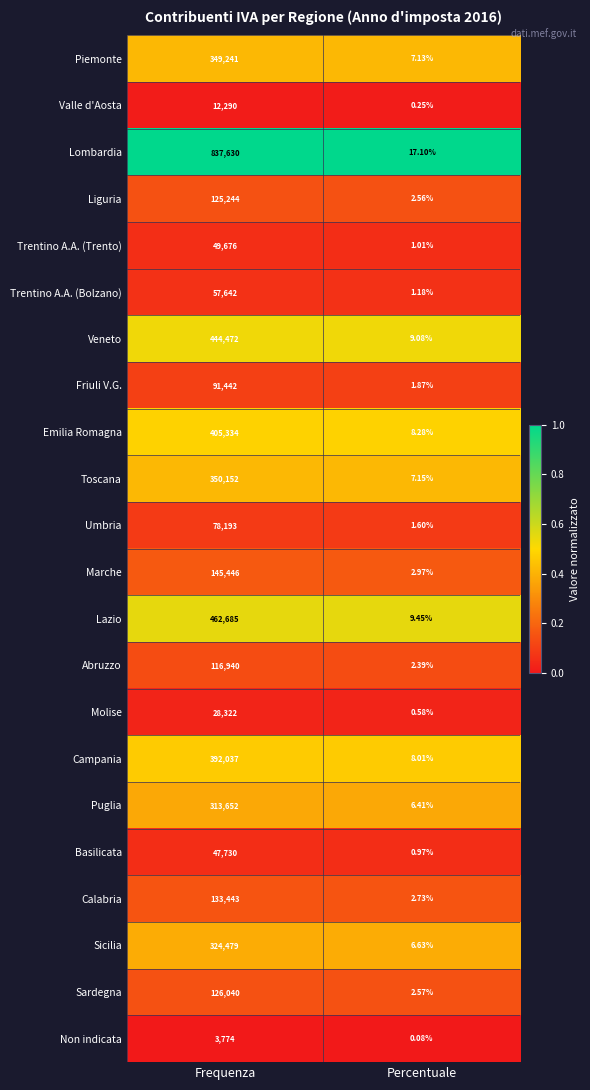

Which series has the widest spread of values?

Lombardia